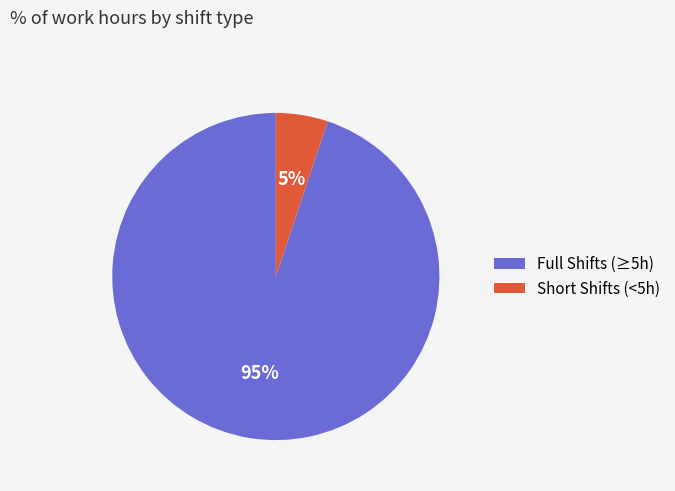

To the nearest percent, what is the difference between the largest and smallest slice percentages?

90%